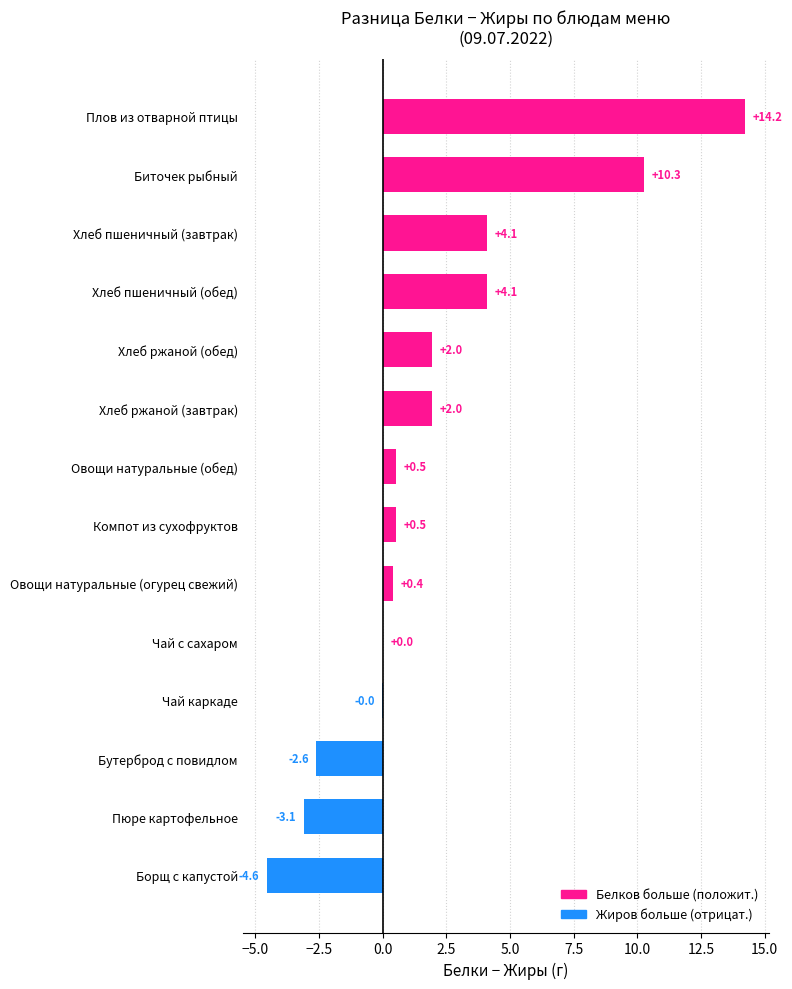

How many distinct data groups are displayed?

1